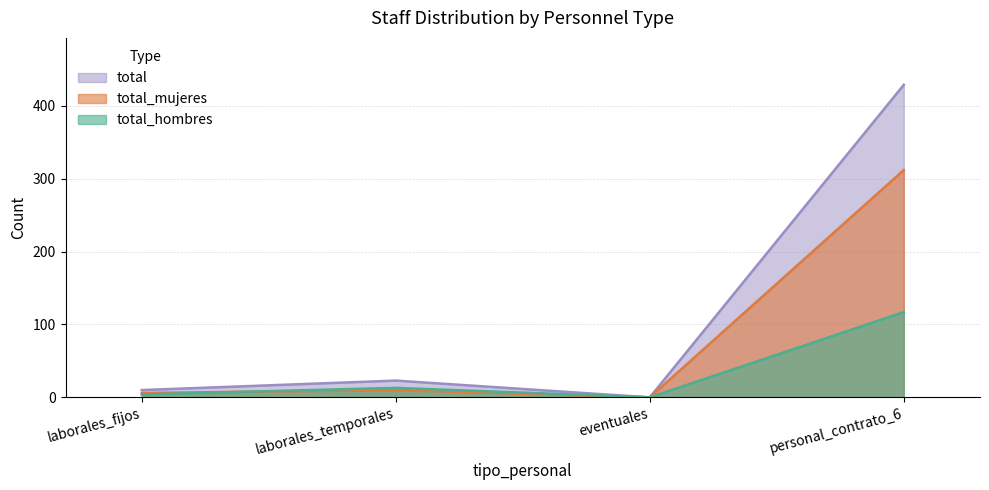

Reading left to right, extract all data points from this chart.

total_hombres: 4	13	0	117
total_mujeres: 6	10	0	312
total: 10	23	0	429